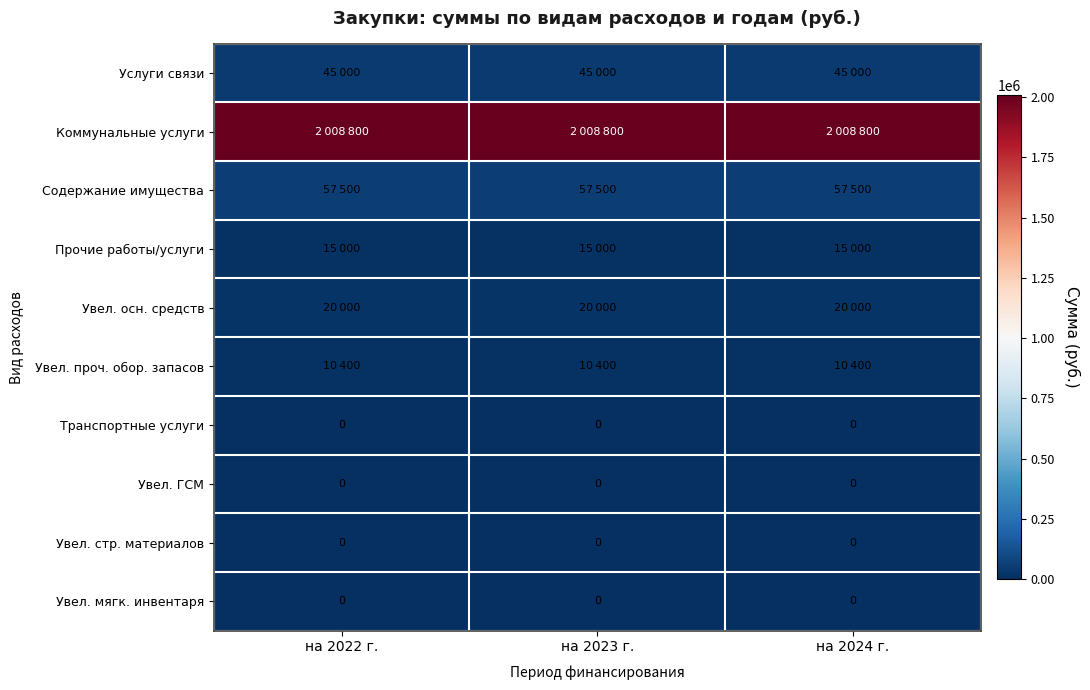

True or false: Транспортные услуги has a value of 0 at на 2022 г..

True